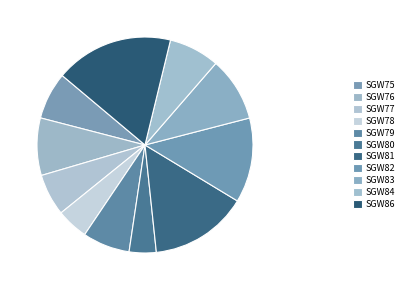

Count the number of slices in the pie.

11